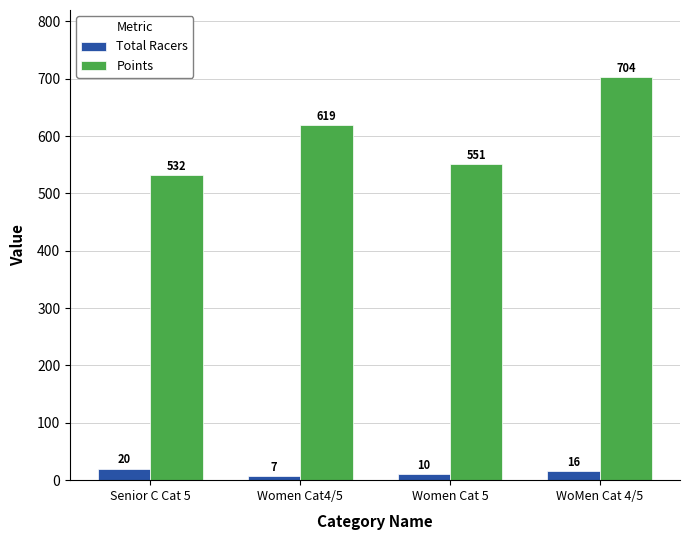

What position from the left is WoMen Cat 4/5?

4